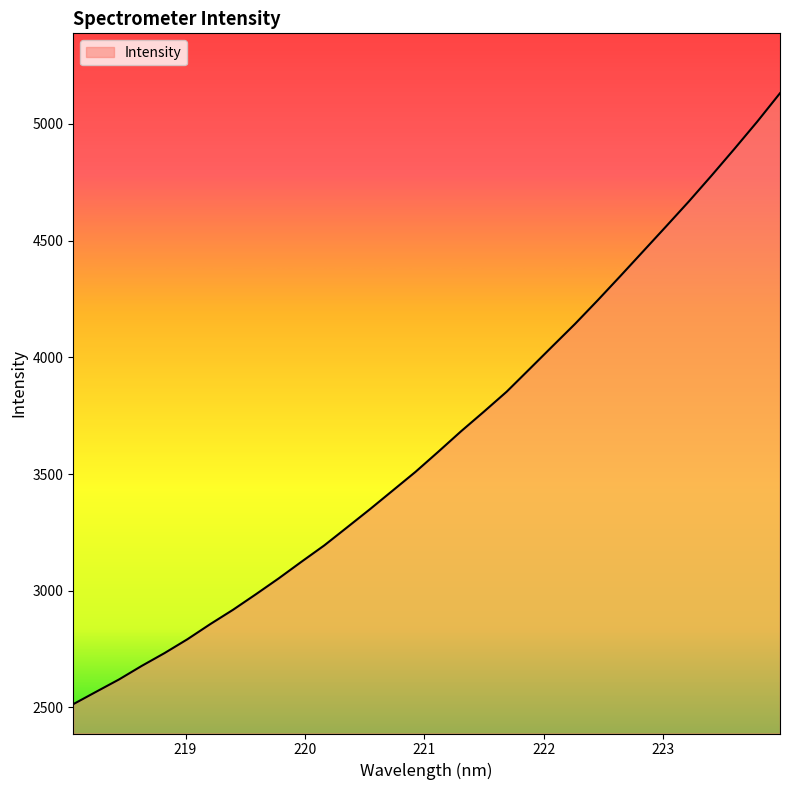

What is the sum of all values?

116722.1